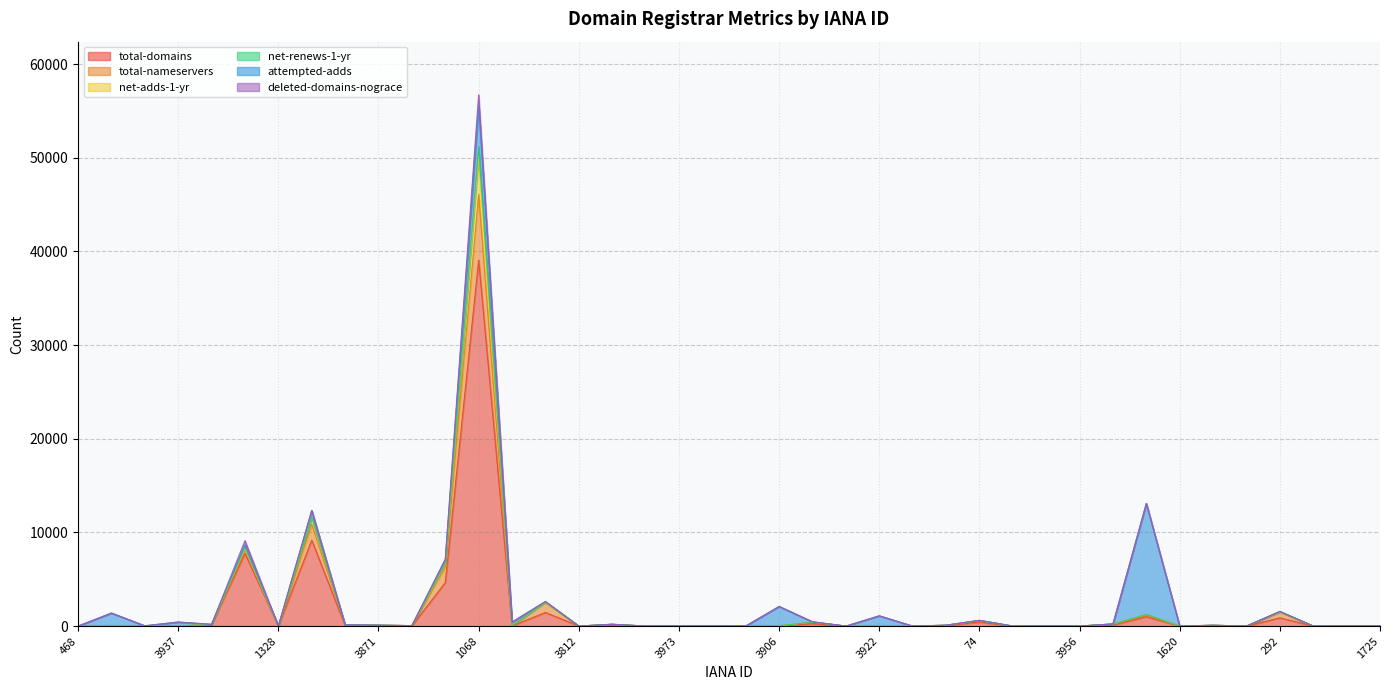

What is the label of the 27th point from the left?

1463